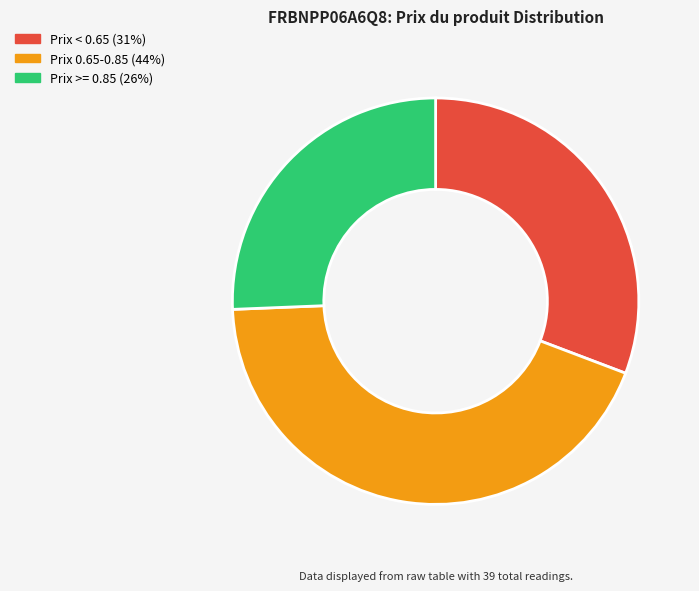

Is it true that Prix 0.65-0.85 (44%) is 35% of the pie?

False